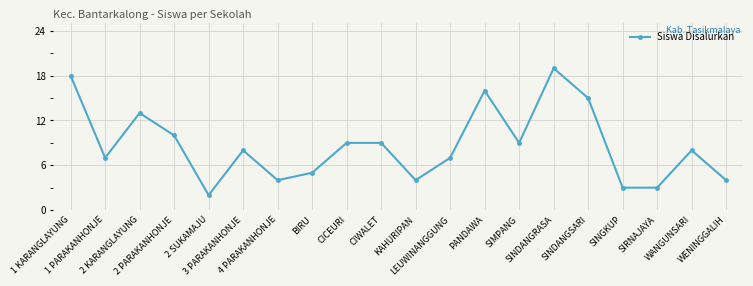

The value at 1 KARANGLAYUNG is 18. True or false?

True